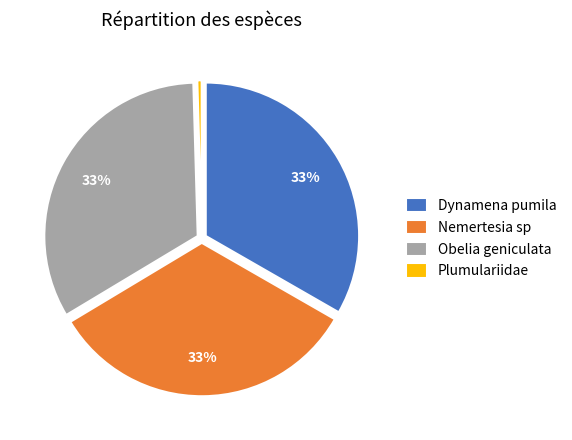

The Nemertesia sp slice represents 33% of the pie. True or false?

True